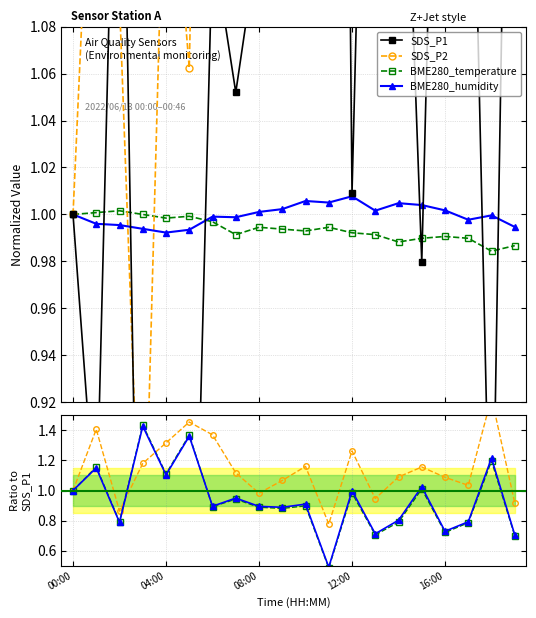

How many lines are shown in the chart?

4